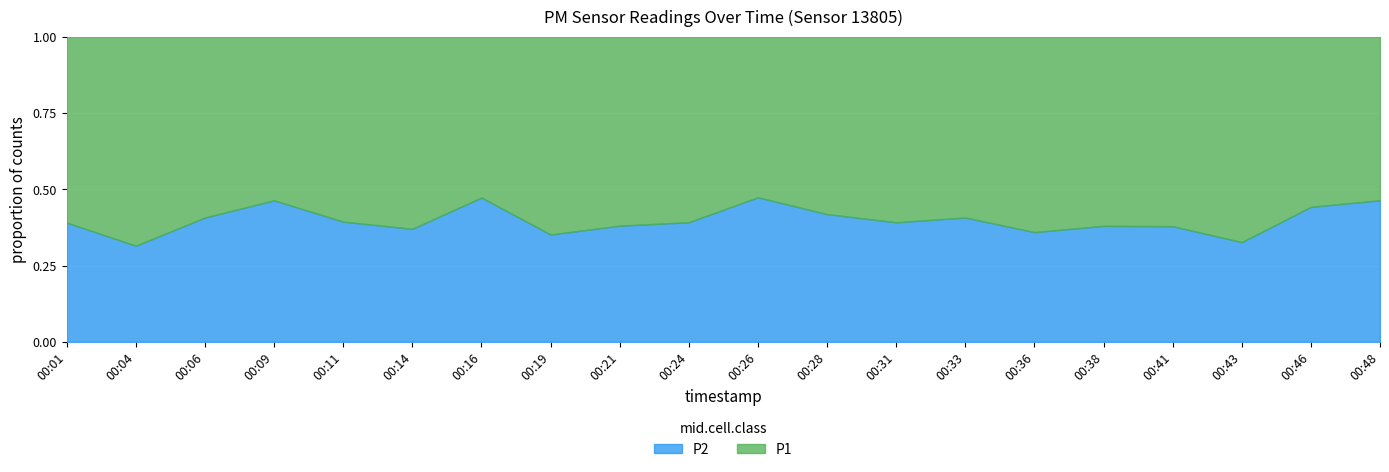

Which series has the largest total across all categories?

P1